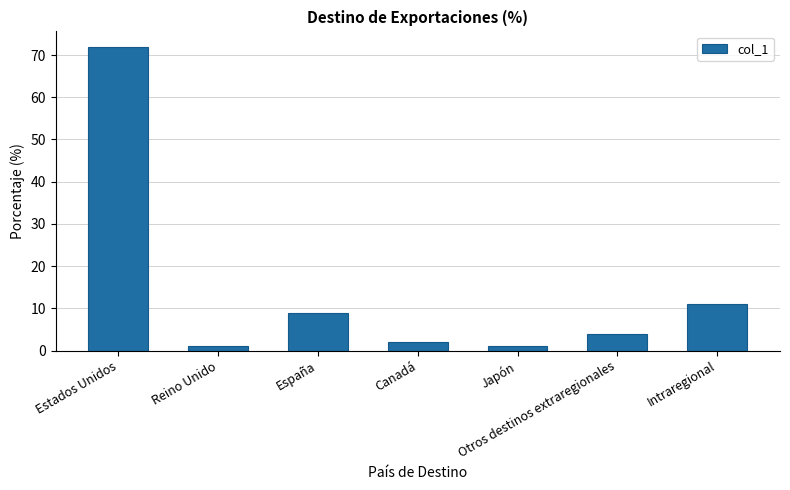

True or false: the data shows 72 at Estados Unidos.

True